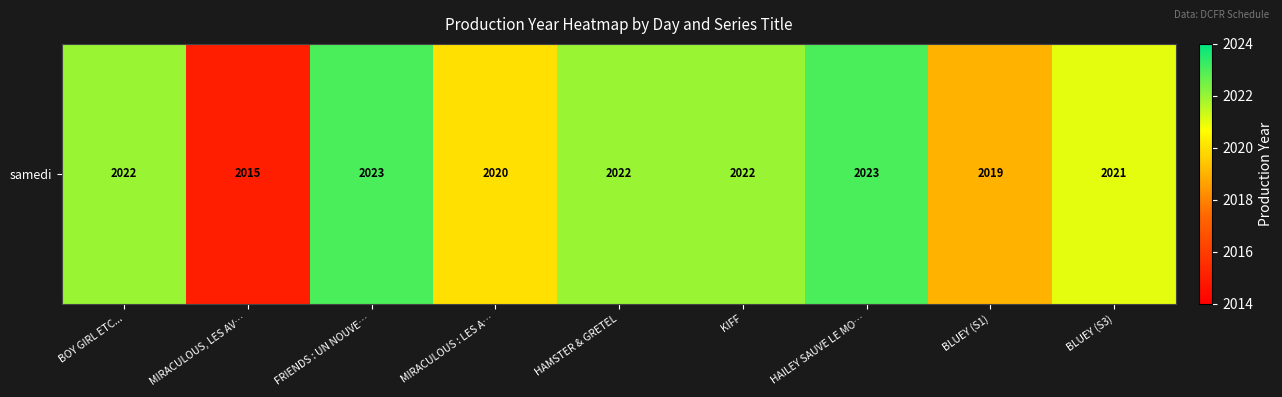

Approximately how many times larger is the value at HAILEY SAUVE LE MO… compared to MIRACULOUS : LES A…?

1.0